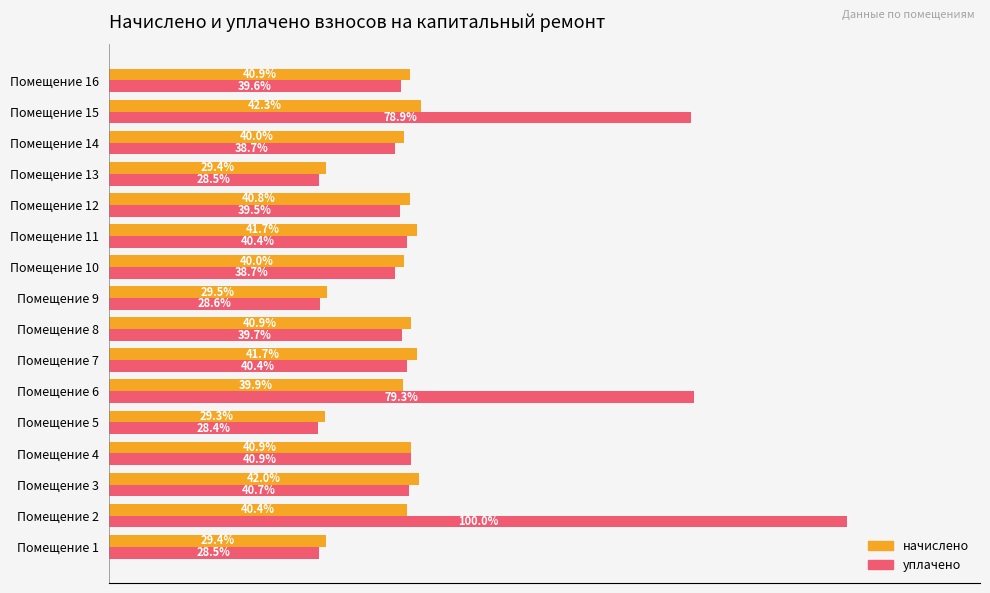

What are all the series names shown in the legend?

начислено, уплачено